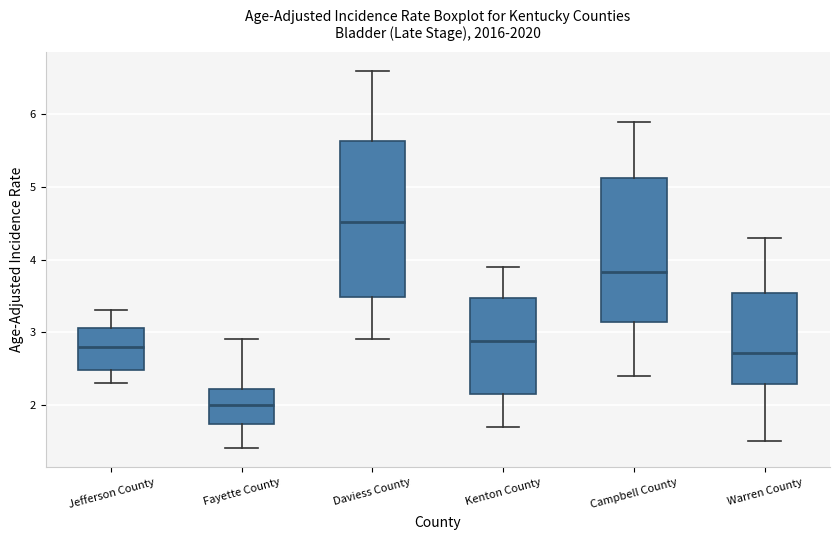

Which box's median line is the highest?

Daviess County